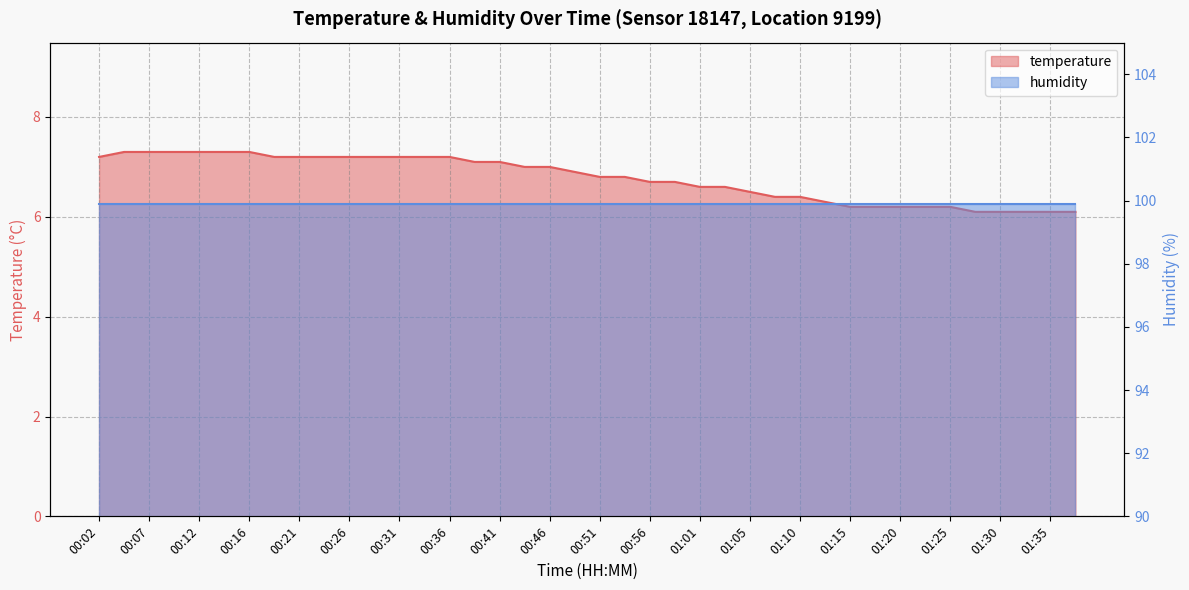

Between 01:20 and 01:05, which is larger?

01:05